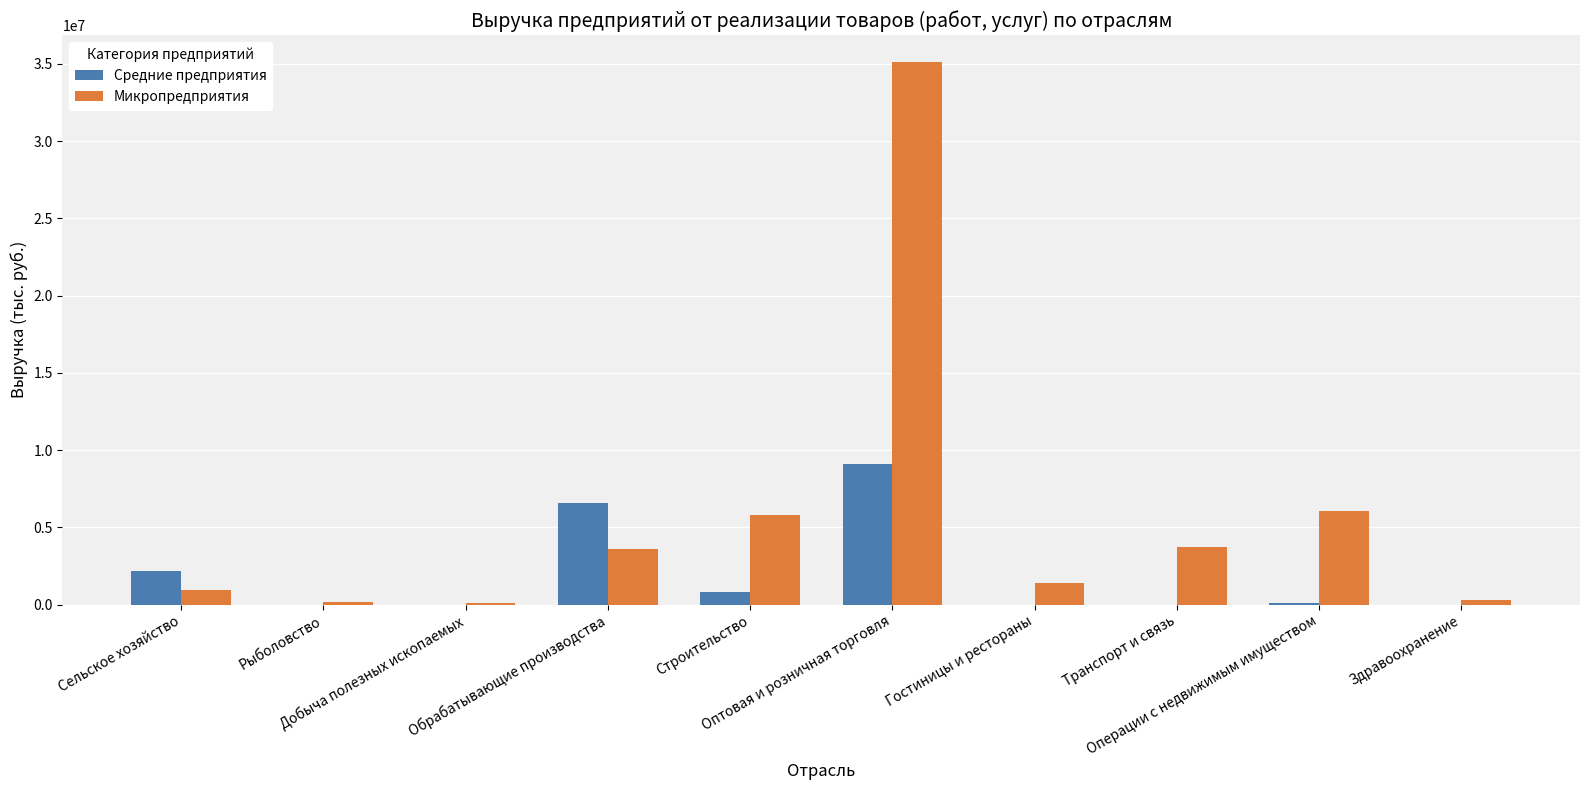

Which series has the largest total across all categories?

Микропредприятия